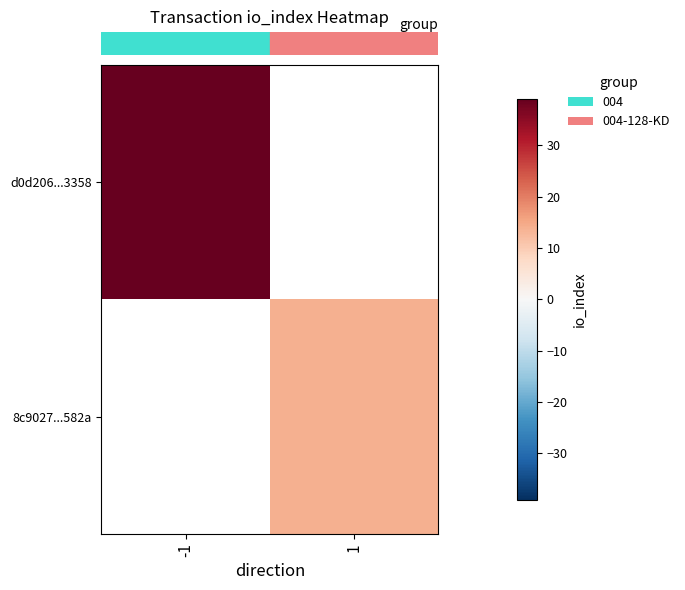

The value of row_0 at -1 is 39.0. True or false?

True